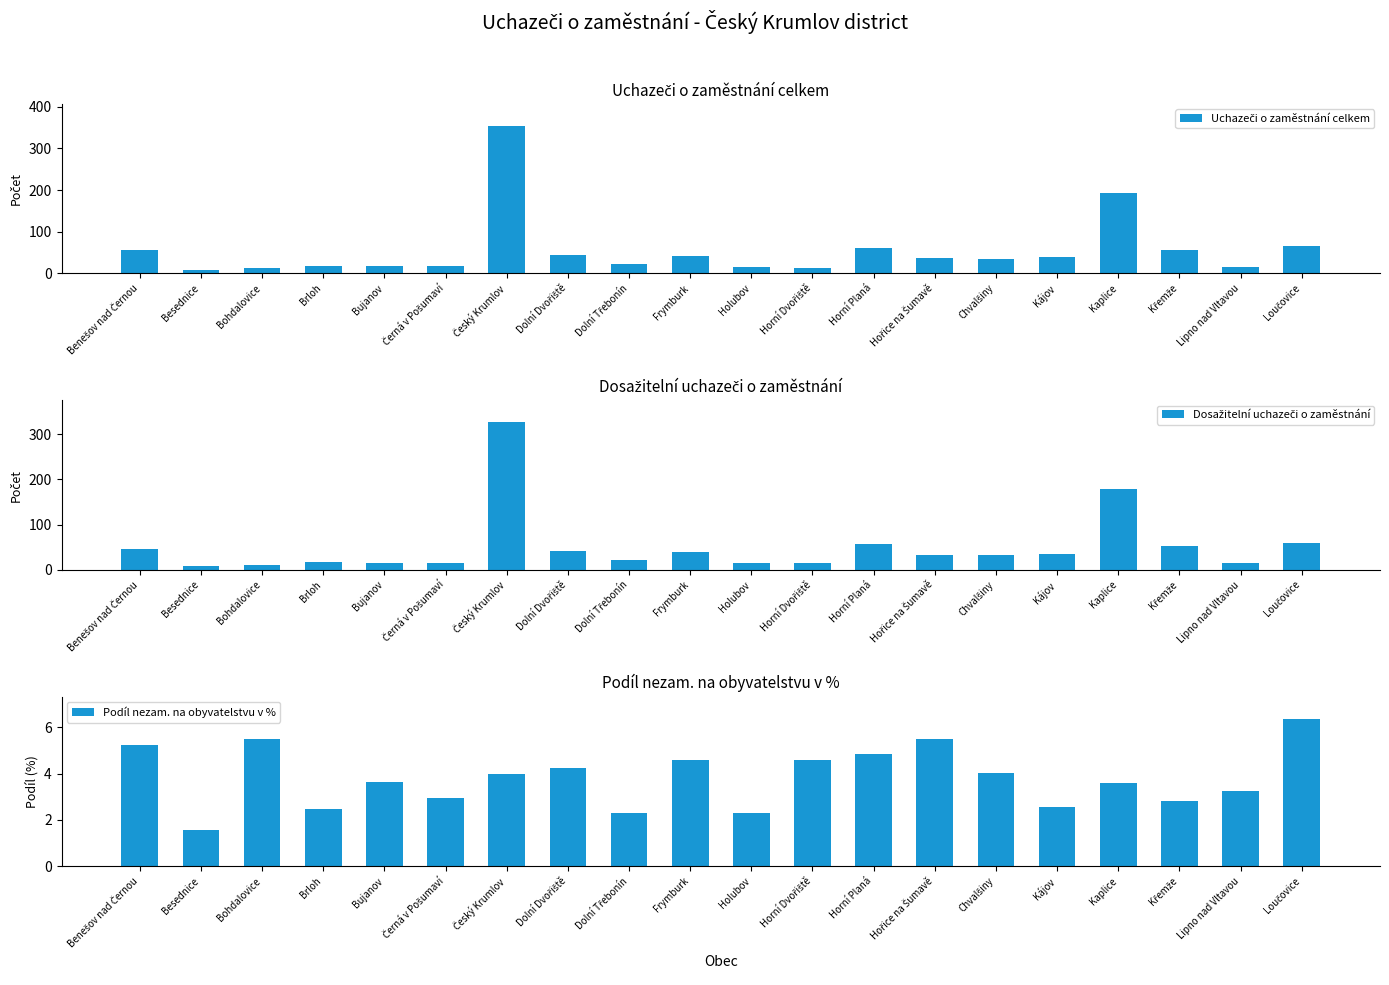

Rank the categories by Dosažitelní uchazeči o zaměstnání value from lowest to highest.

Besednice, Bohdalovice, Horní Dvořiště, Bujanov, Lipno nad Vltavou, Černá v Pošumaví, Holubov, Brloh, Dolní Třebonín, Hořice na Šumavě, Chvalšiny, Kájov, Frymburk, Dolní Dvořiště, Benešov nad Černou, Křemže, Horní Planá, Loučovice, Kaplice, Český Krumlov